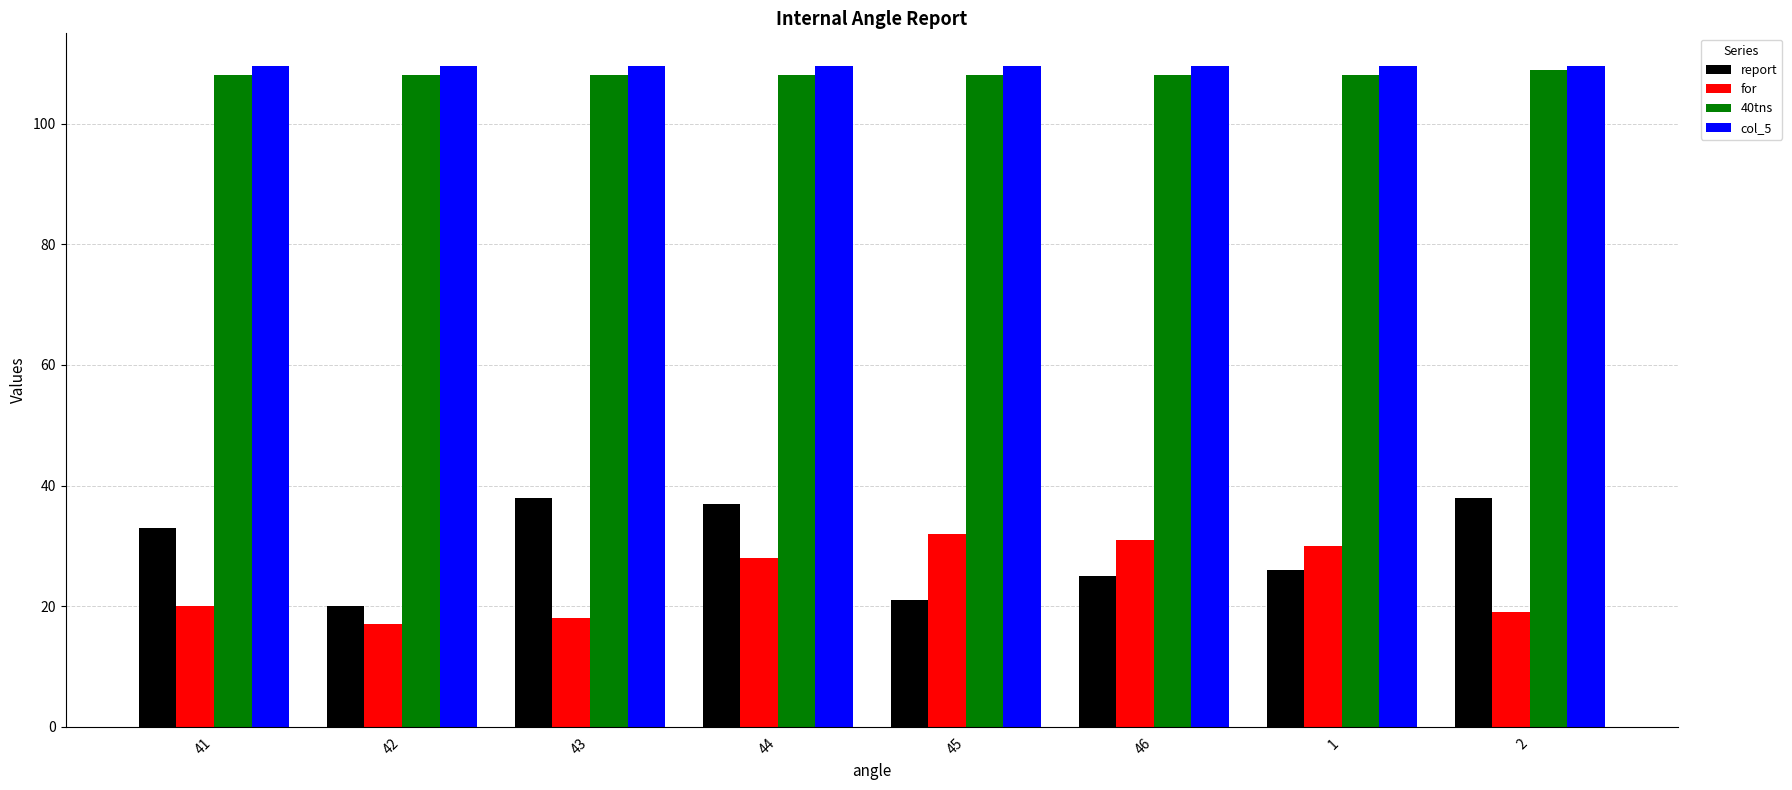

The value of for at 41 is 28.6. True or false?

False